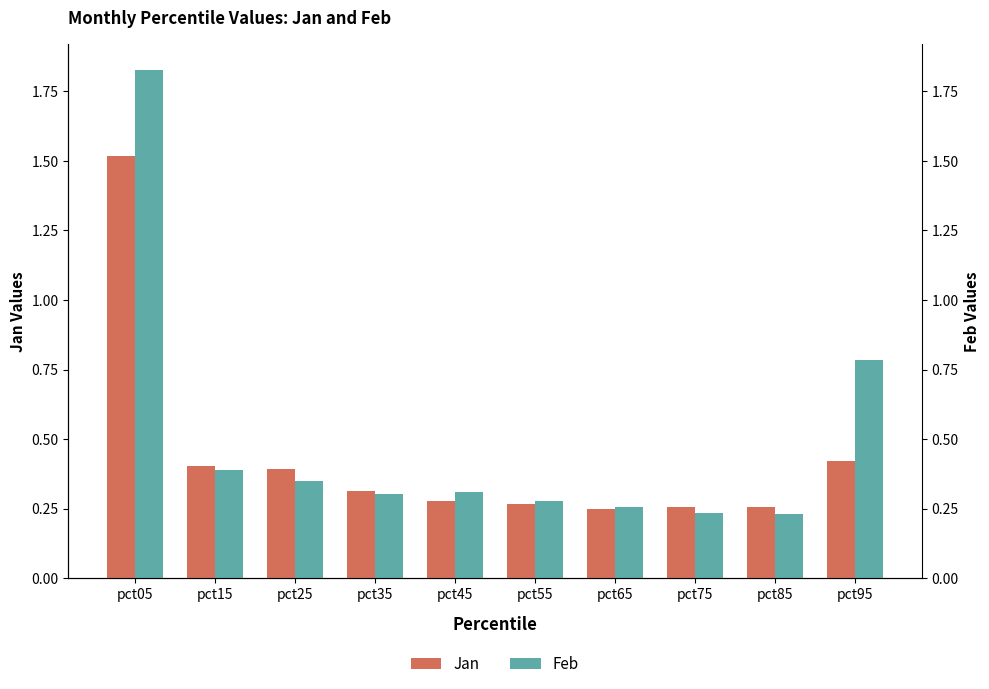

Which series changed the most between pct55 and pct95?

Feb